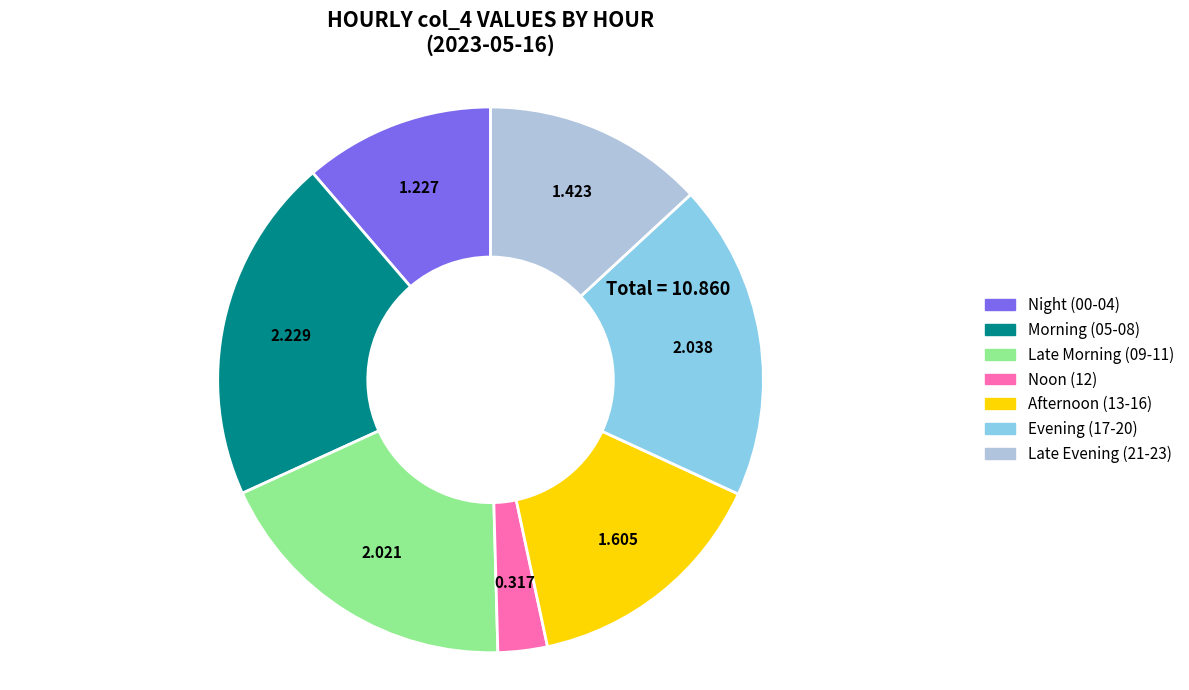

Does any single category account for the majority?

No